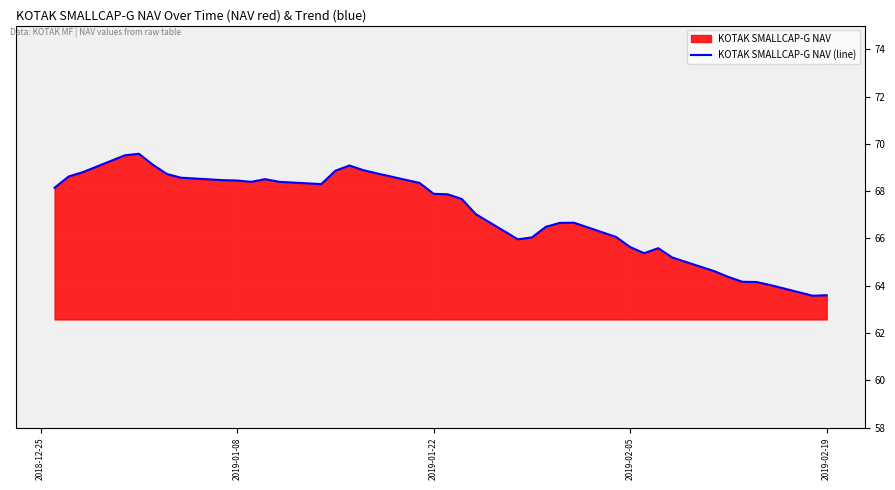

What is the difference between the maximum and minimum values?

6.0